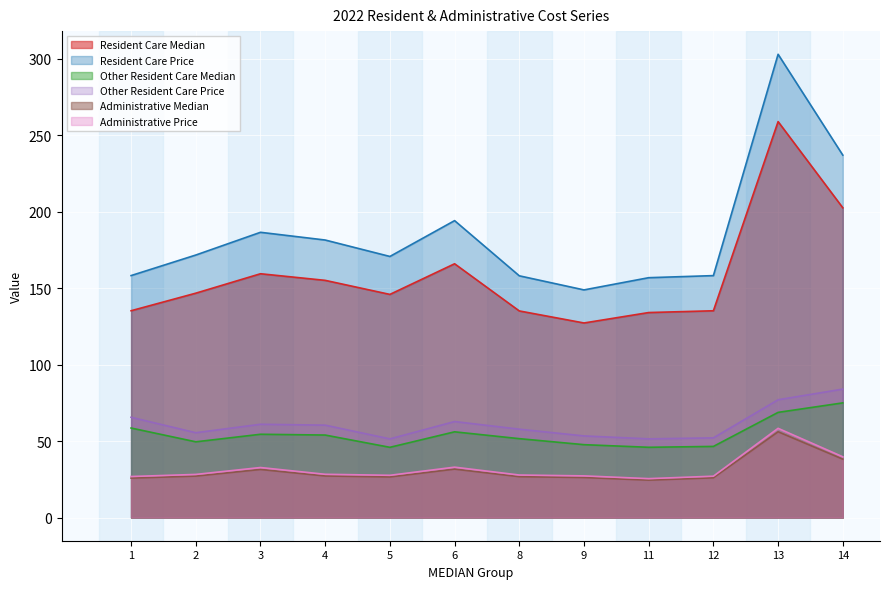

Between 5 and 8, which series saw the biggest shift?

Resident Care Price